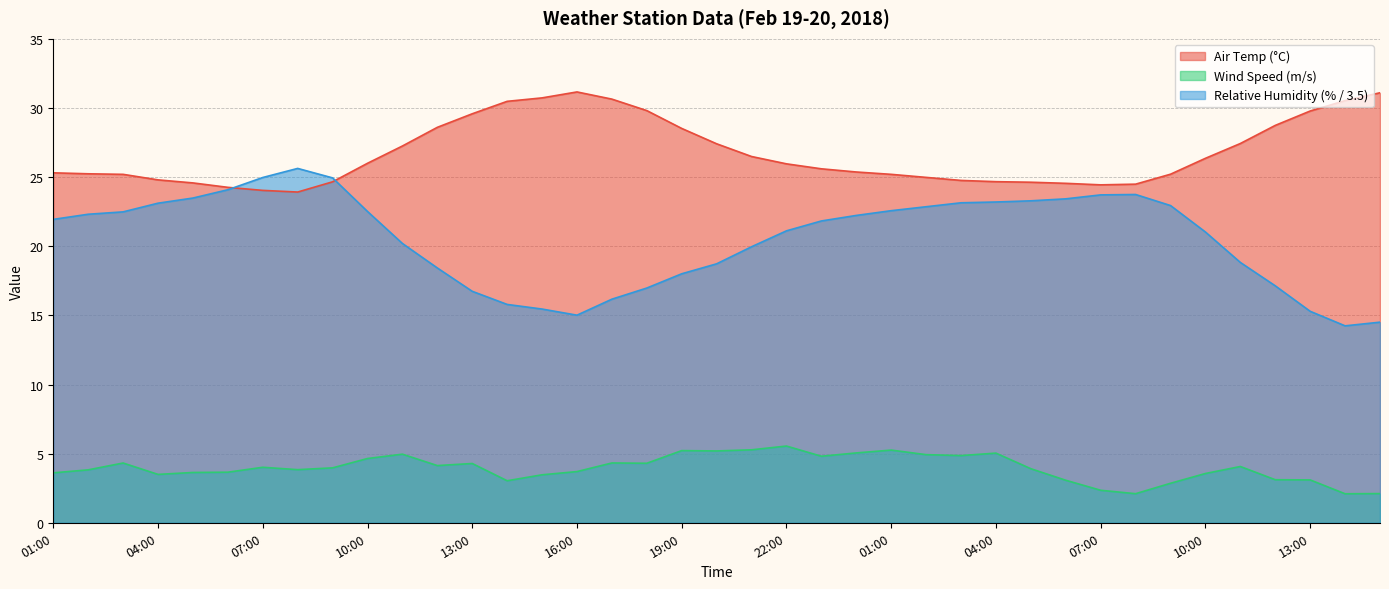

What value does the Wind Speed series have at 10:00?

4.6